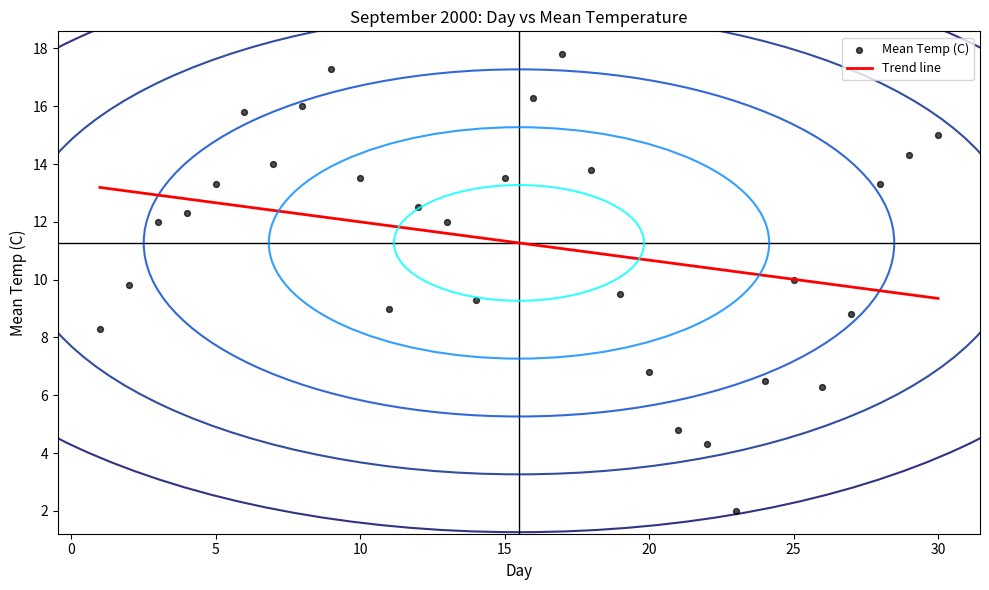

What is the range of Y values (max minus min)?

15.8